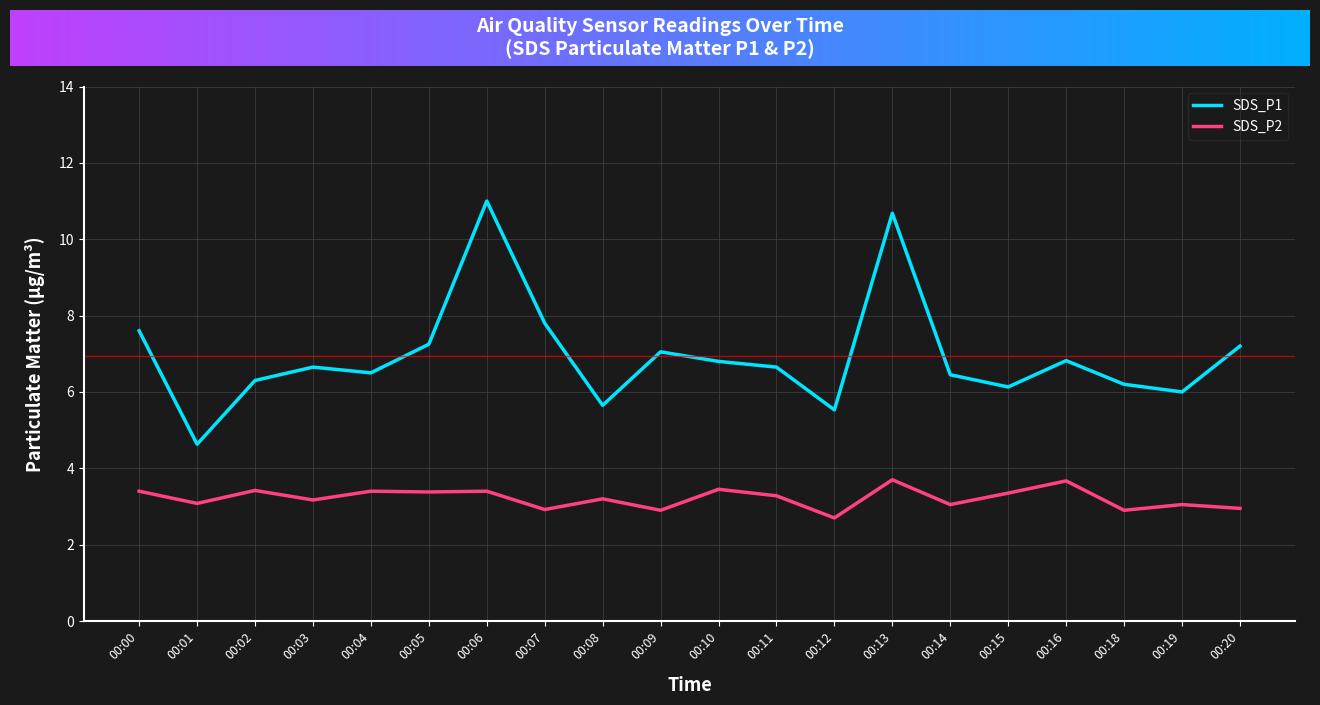

True or false: SDS_P1 and SDS_P2 cross at least once.

False